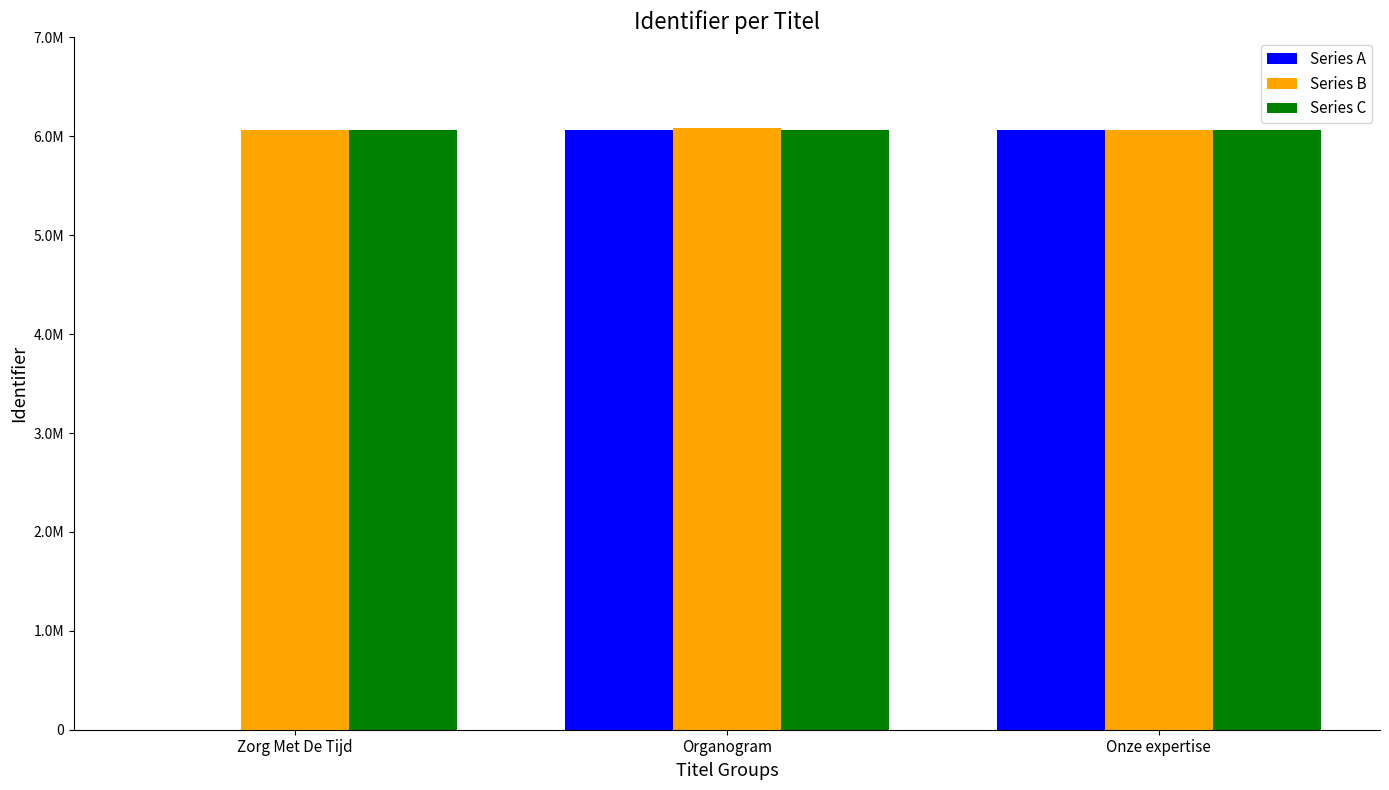

What are all the series names shown in the legend?

Series A, Series B, Series C